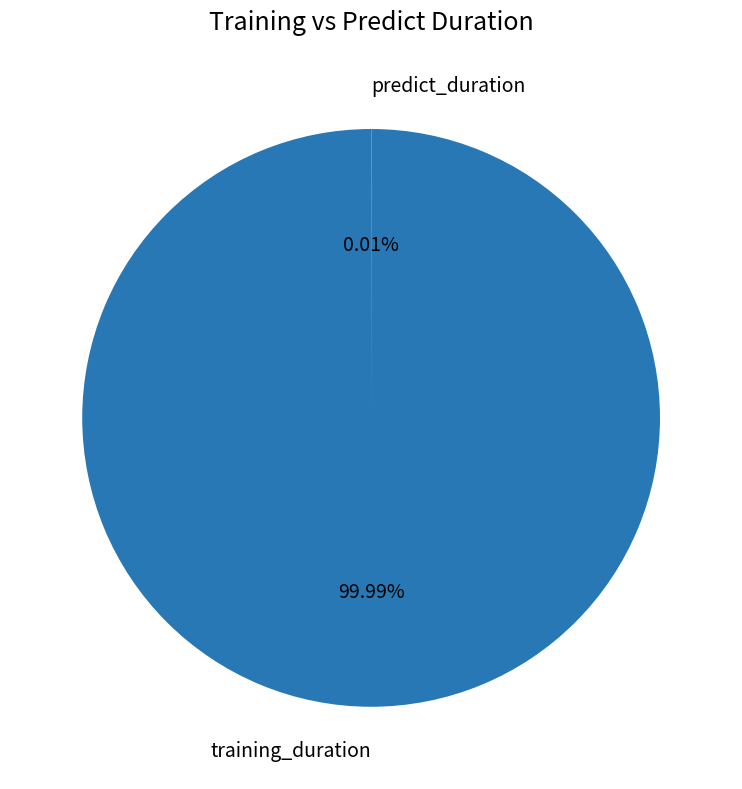

Is there a majority slice in this chart?

Yes